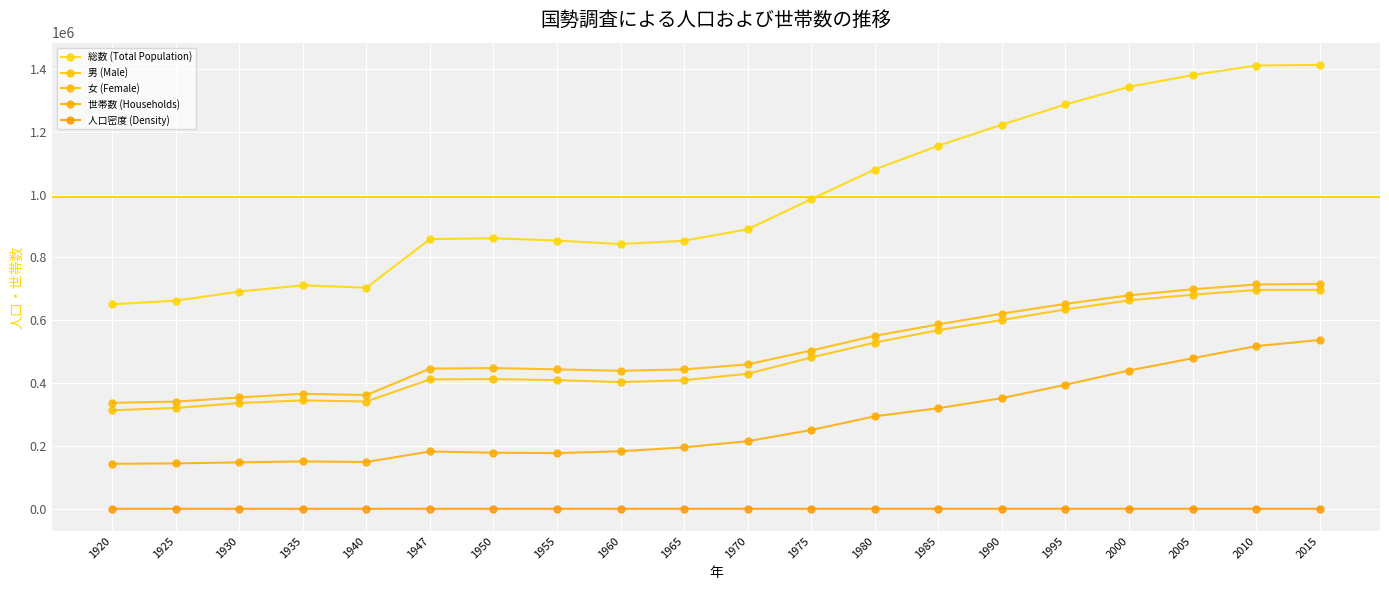

List the labels in order of 女 (Female) value, largest first.

2015, 2010, 2005, 2000, 1995, 1990, 1985, 1980, 1975, 1970, 1950, 1947, 1955, 1965, 1960, 1935, 1940, 1930, 1925, 1920